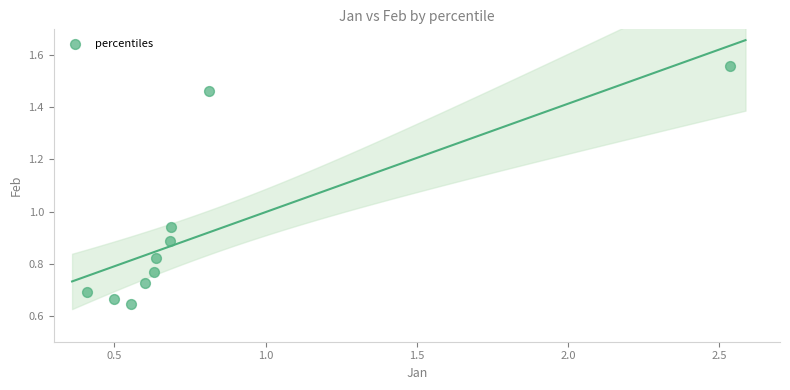

What is the range of X values (max minus min)?

2.1